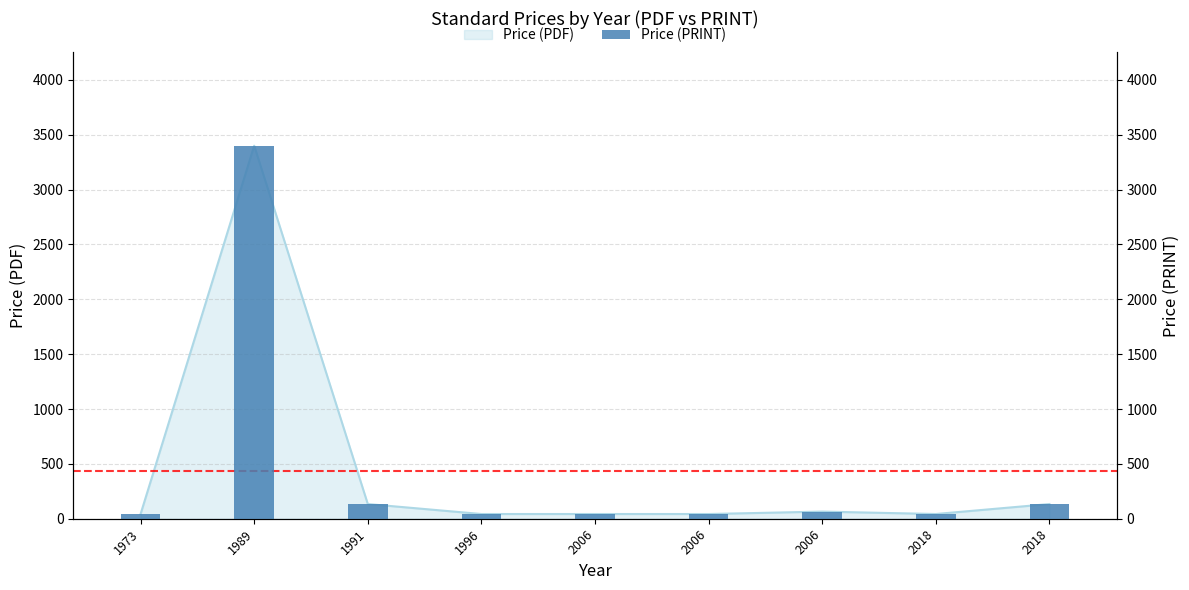

Is it true that the value at 1973 is 43?

True